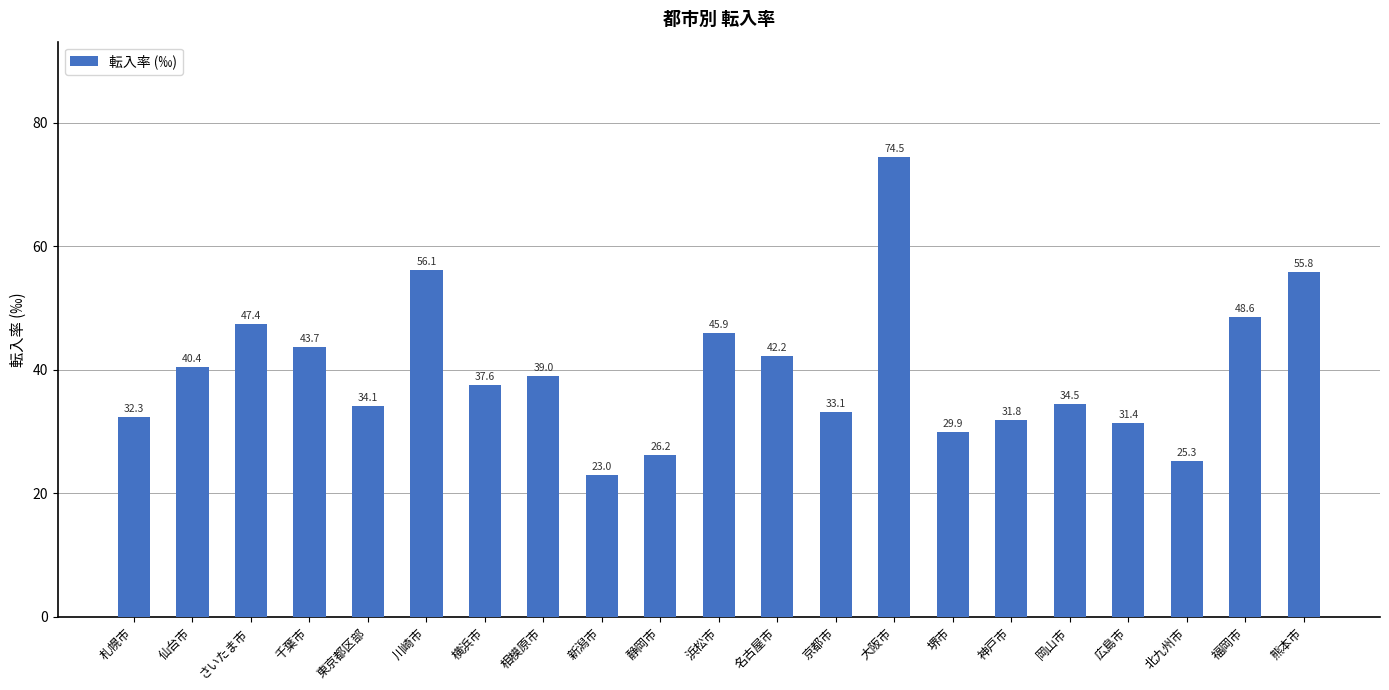

What is the difference between the second highest and minimum values?

33.1